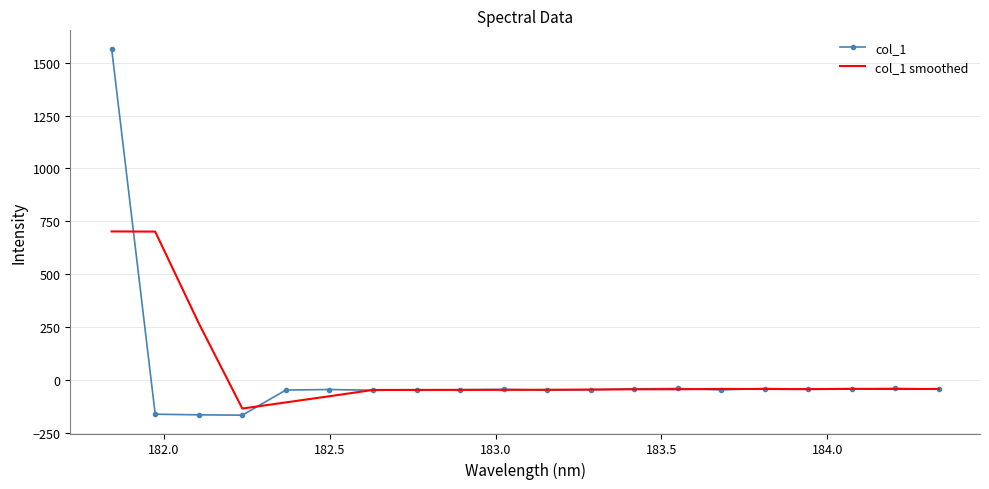

Rank the series by their maximum value, from highest to lowest.

col_1, col_1 smoothed